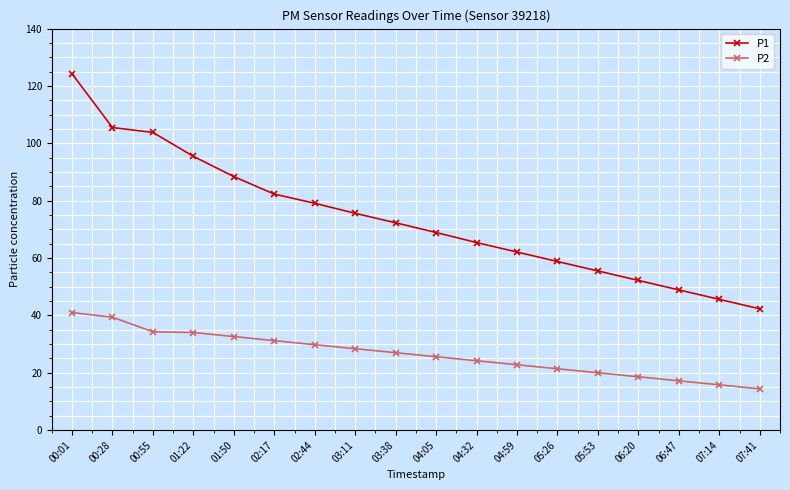

At which category is the sum across all series the highest?

00:01